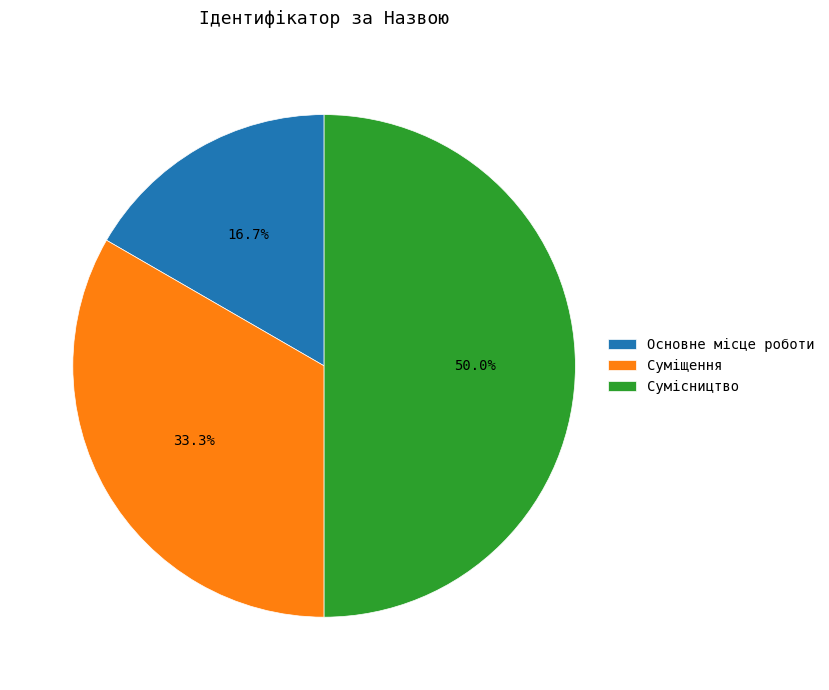

Is it true that Основне місце роботи is 17% of the pie?

True